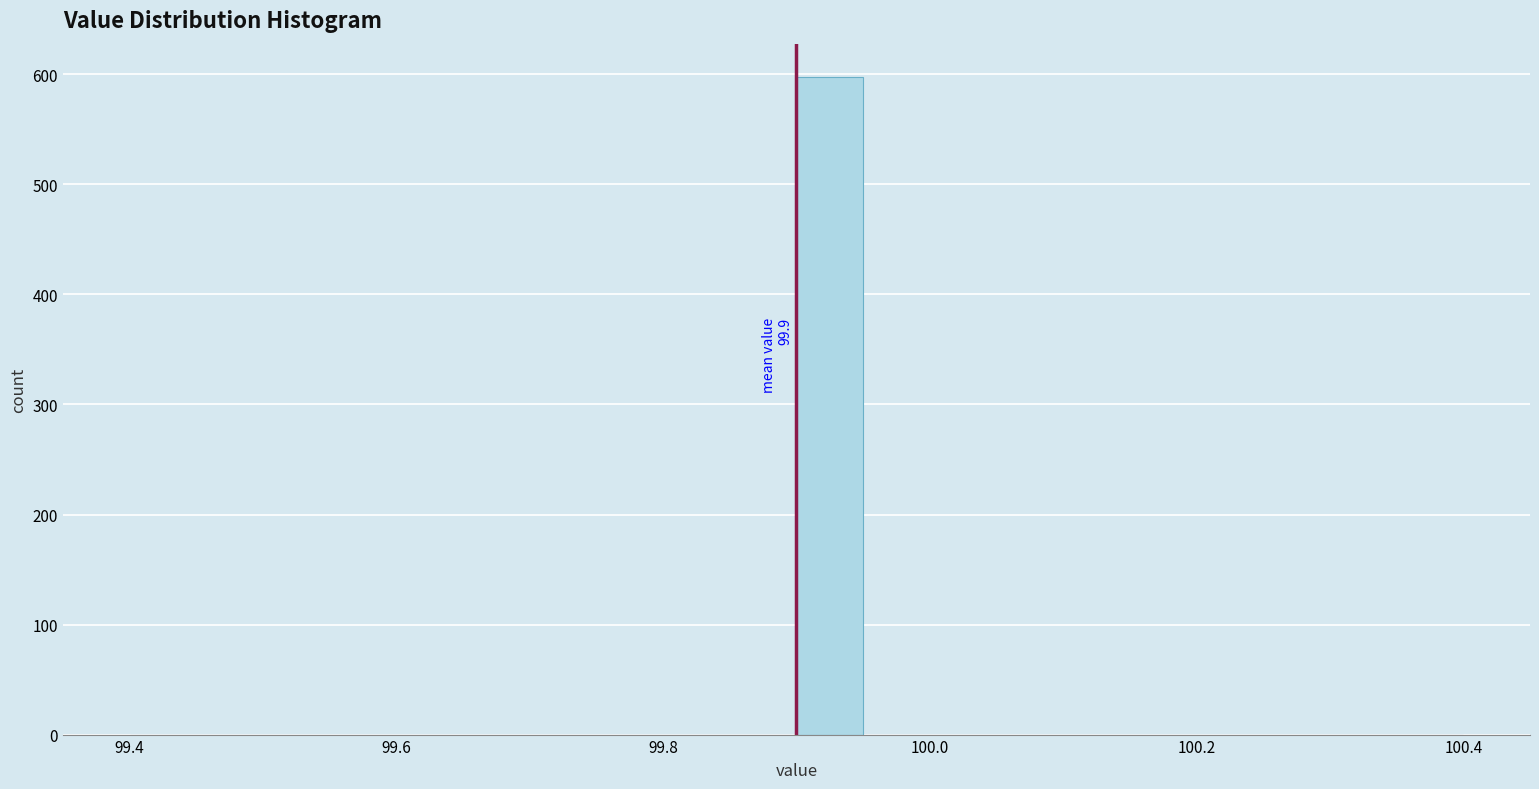

Around what value on the x-axis is the tallest bar? Give the approximate position of its centre, as read against the axis.

99.92